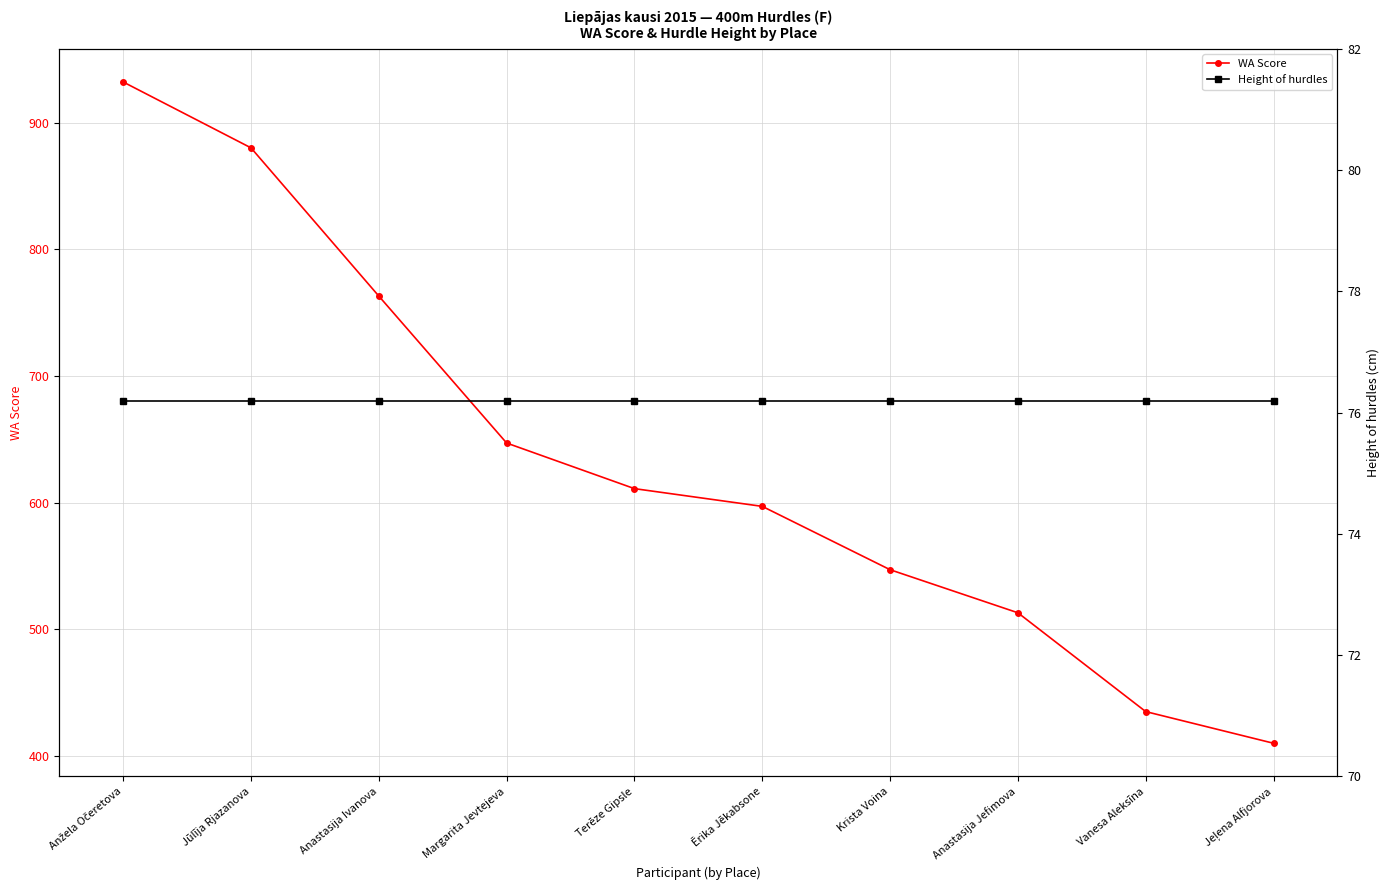

What is the spread (max minus min) of values at Krista Voina?

470.8